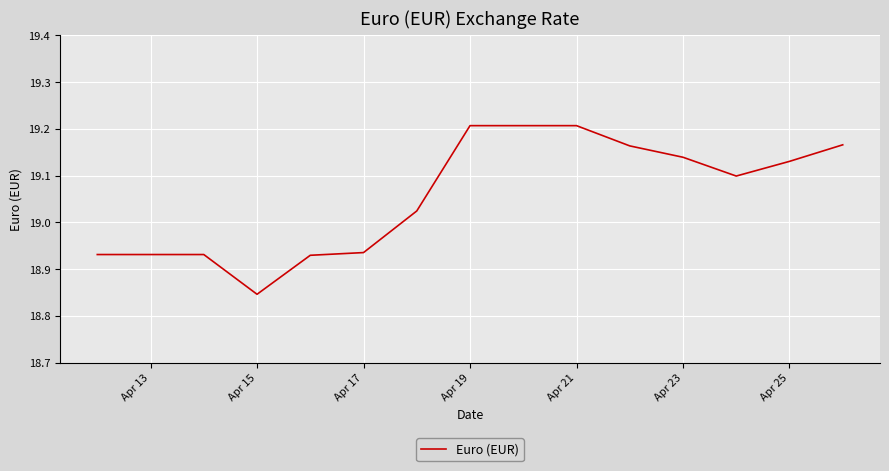

How many lines are shown in the chart?

1